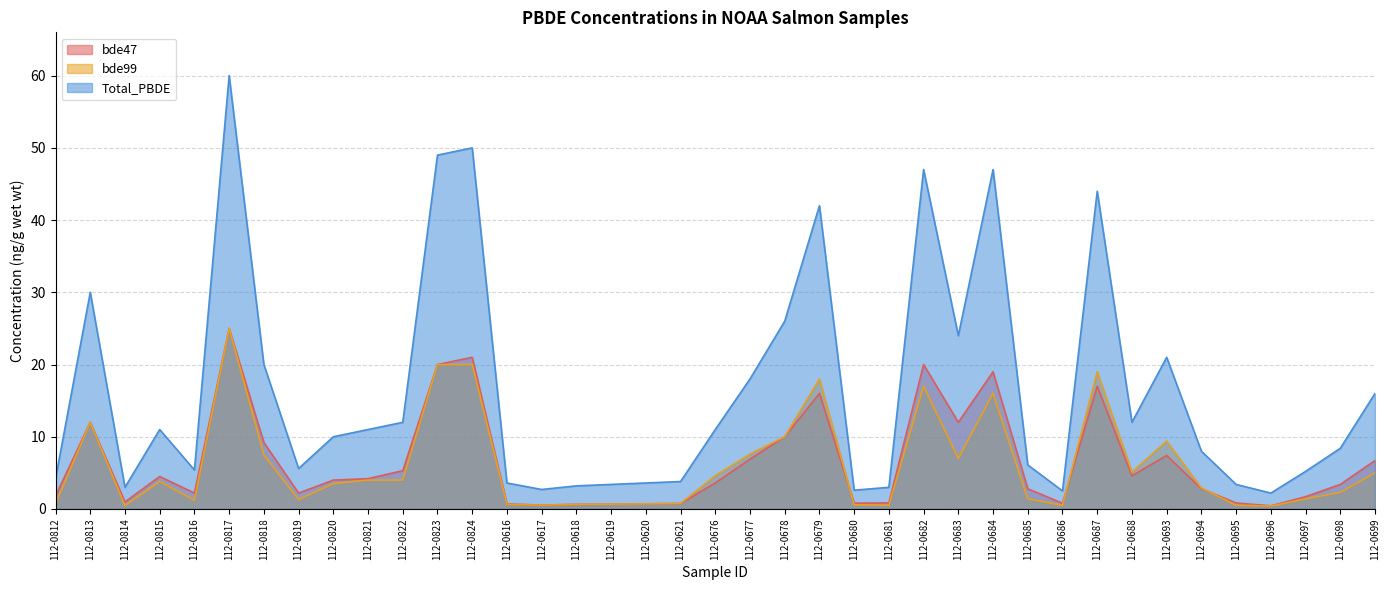

True or false: bde47 has a value of 12.0 at 112-0813.

True